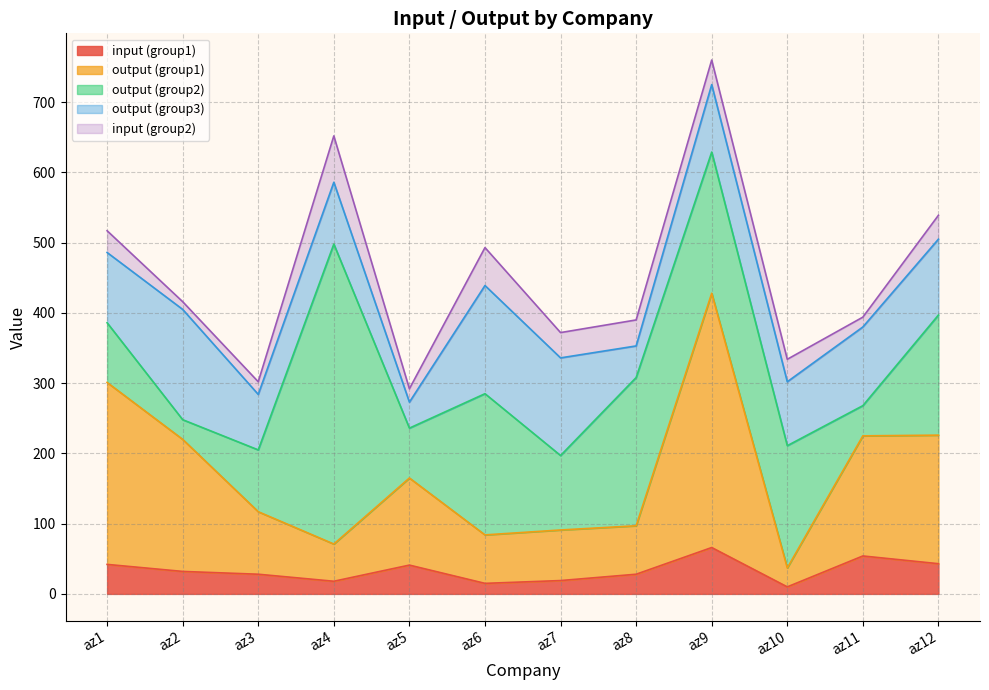

The output (group3) series shows 100 at az1. True or false?

True